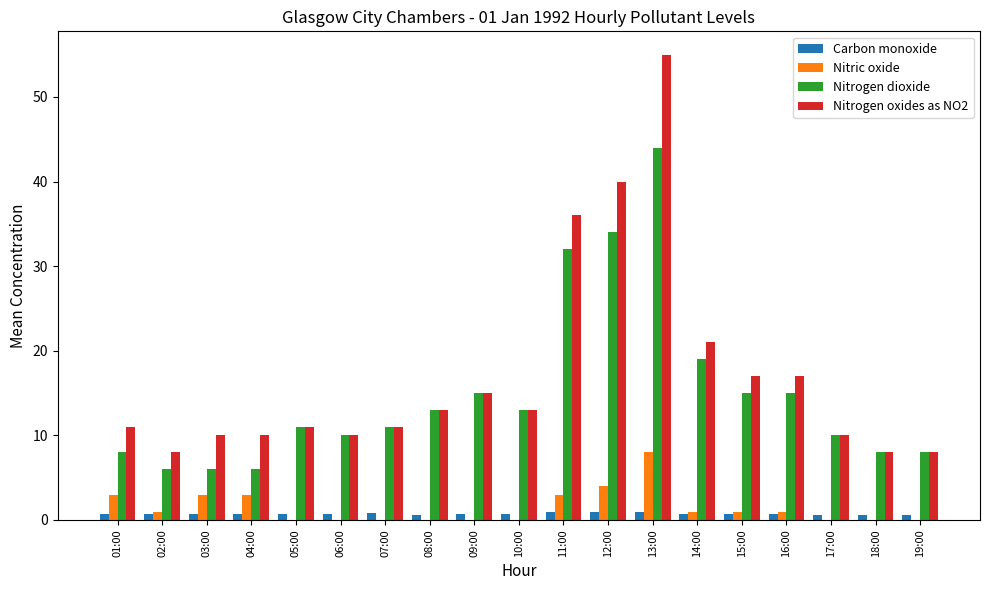

The Nitric oxide series shows -2.9 at 08:00. True or false?

False